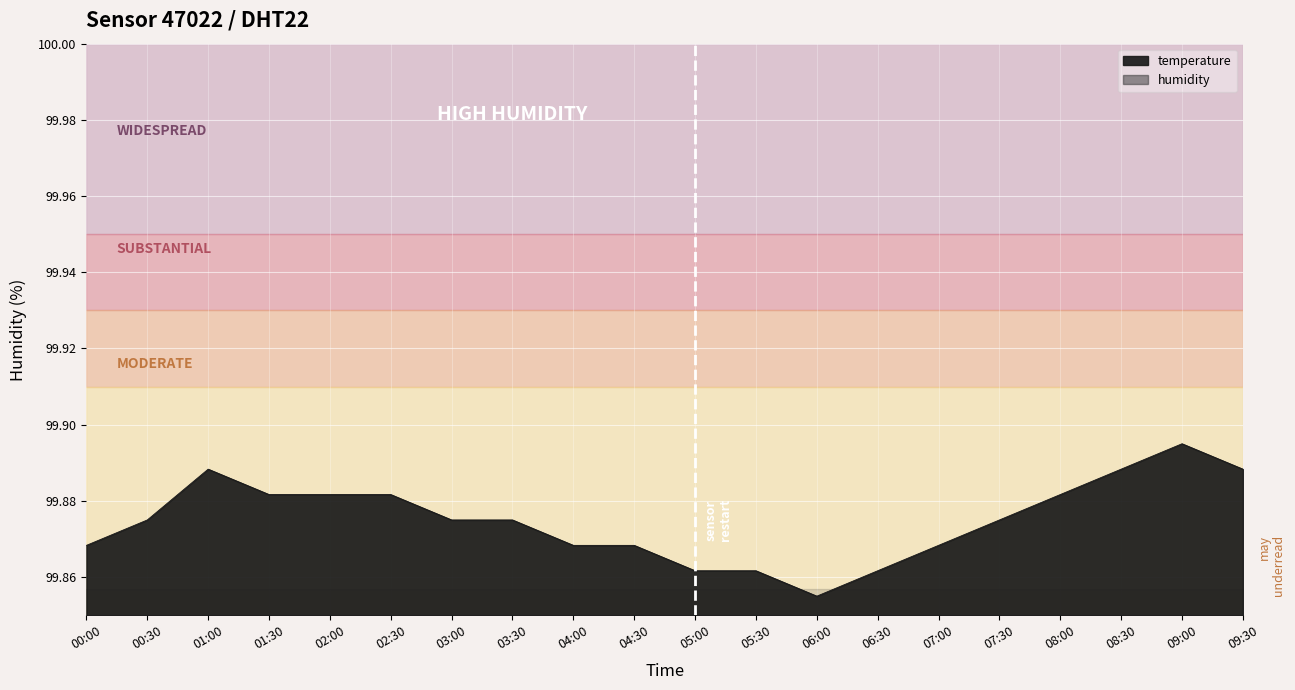

True or false: the data has more than 0 interior local peaks.

True